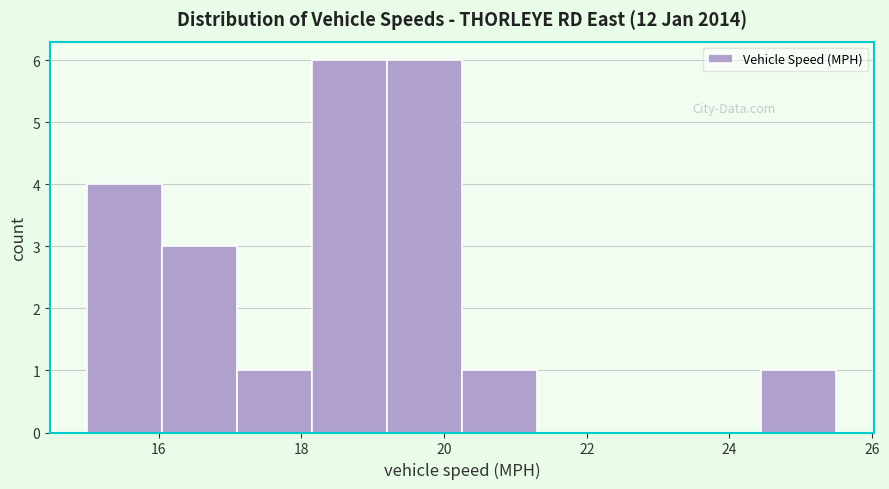

What is the height of the bar covering 18.15 to 19.20 on the x-axis? Neither the bar edges nor the heights are printed on the chart, so give them approximately, as read against the axes.

6